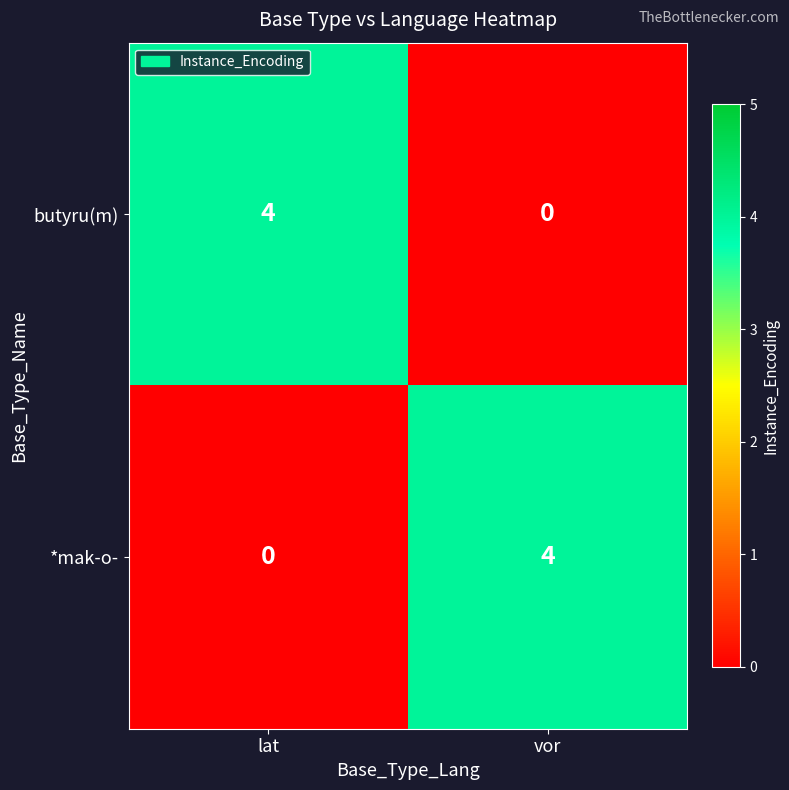

Reading right to left, what are all the values shown in this chart?

butyru(m): vor=0	lat=4
*mak-o-: vor=4	lat=0